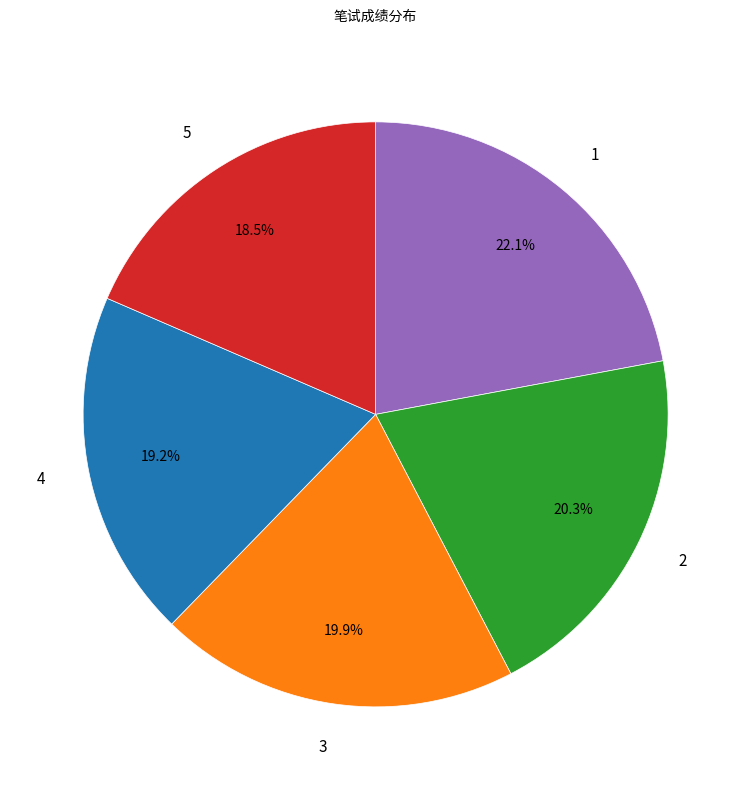

How many segments does this pie chart have?

5